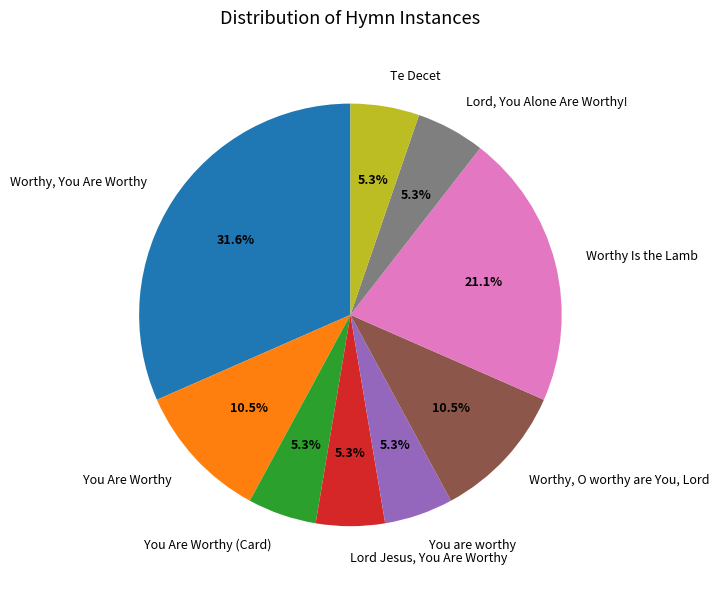

To the nearest percent, what percentage of the pie is Worthy, You Are Worthy?

32%